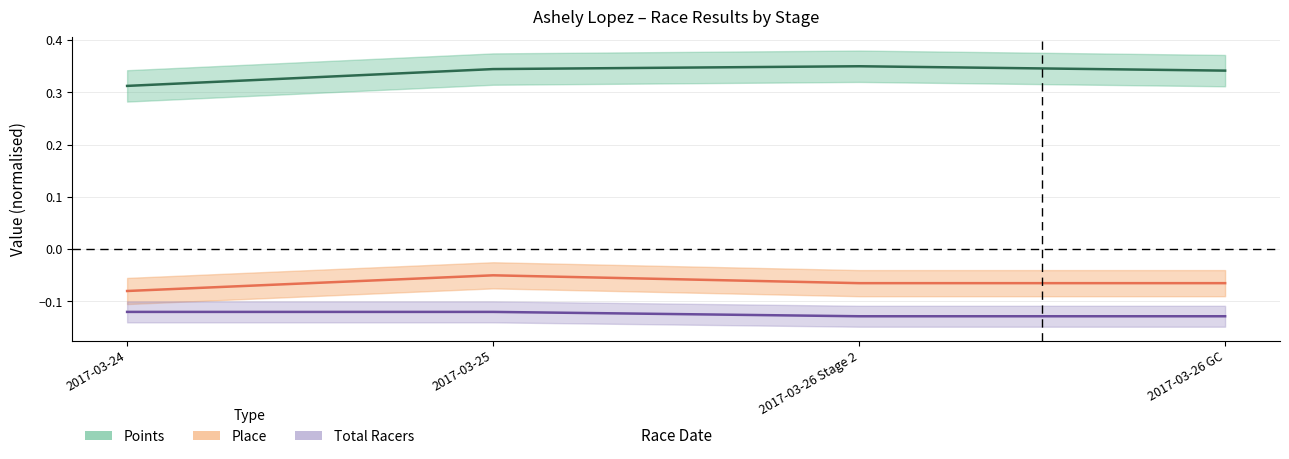

What is the minimum value for Place?

-0.1